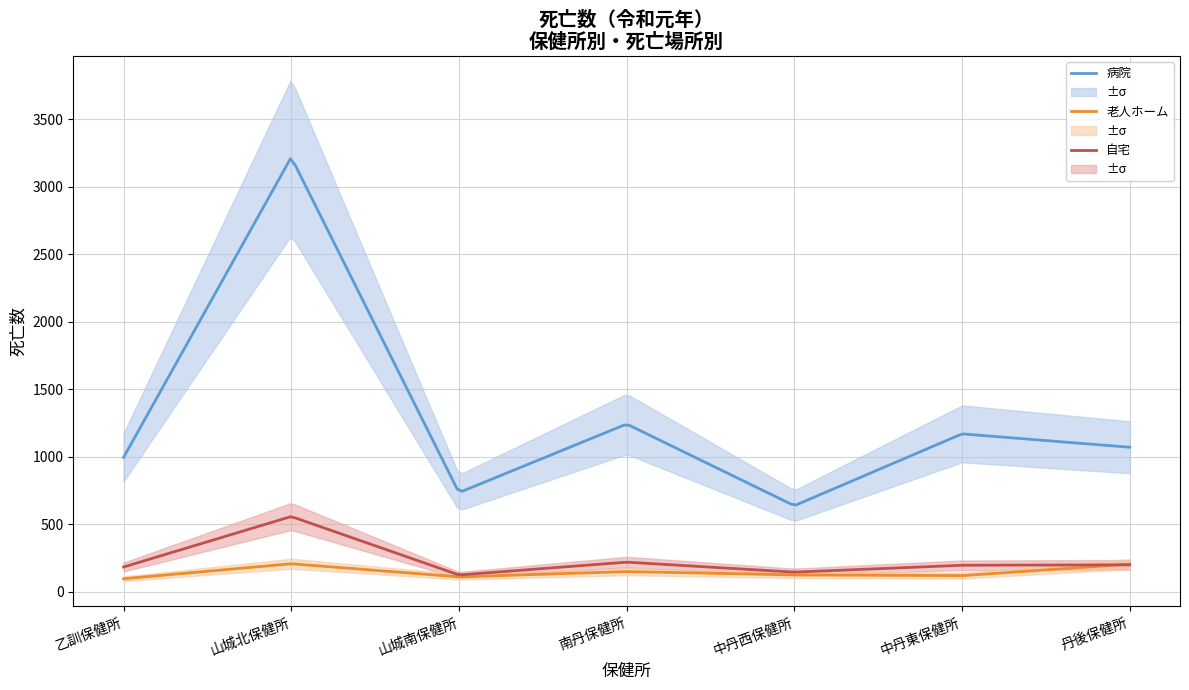

What is the difference between the highest and lowest values at 丹後保健所?

871